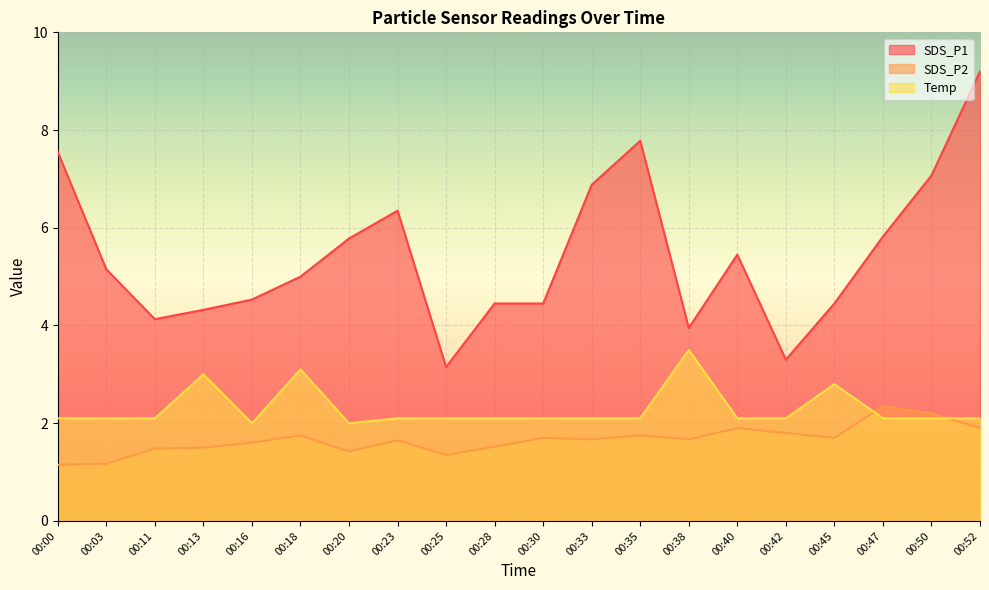

How many interior local valleys does the Temp series have?

2